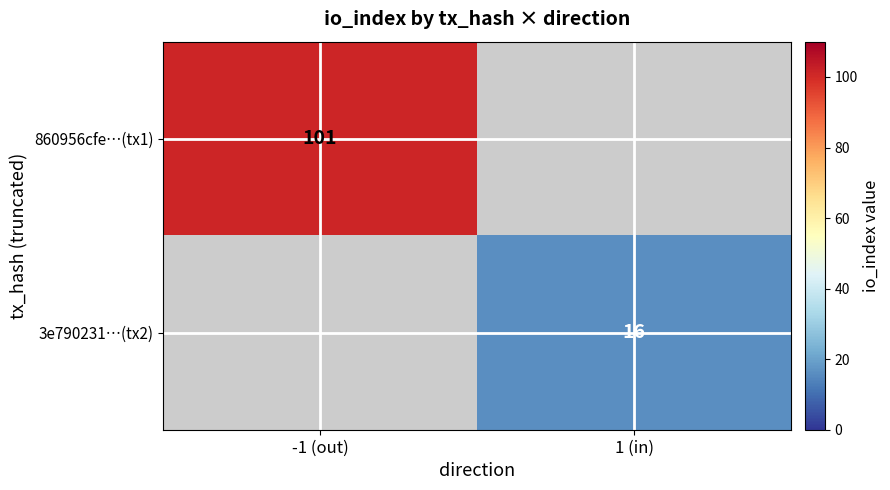

Which category has the lowest value across all series?

1 (in)